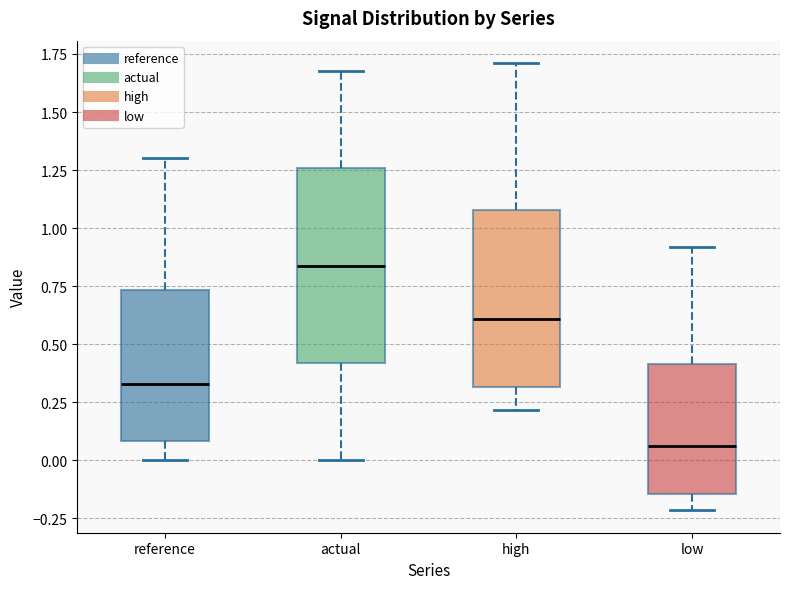

Reading left to right, transcribe this box plot: for each box, give where its median line is, the range the box spans, and where its two whiskers end, as read against the y-axis. The values are not printed on the chart, so give them approximately, as read against the axis.

reference: median 0.35, box 0.10 to 0.75, whiskers 0.00 to 1.30
actual: median 0.85, box 0.40 to 1.25, whiskers 0.00 to 1.70
high: median 0.60, box 0.30 to 1.10, whiskers 0.20 to 1.70
low: median 0.05, box -0.15 to 0.40, whiskers -0.20 to 0.90